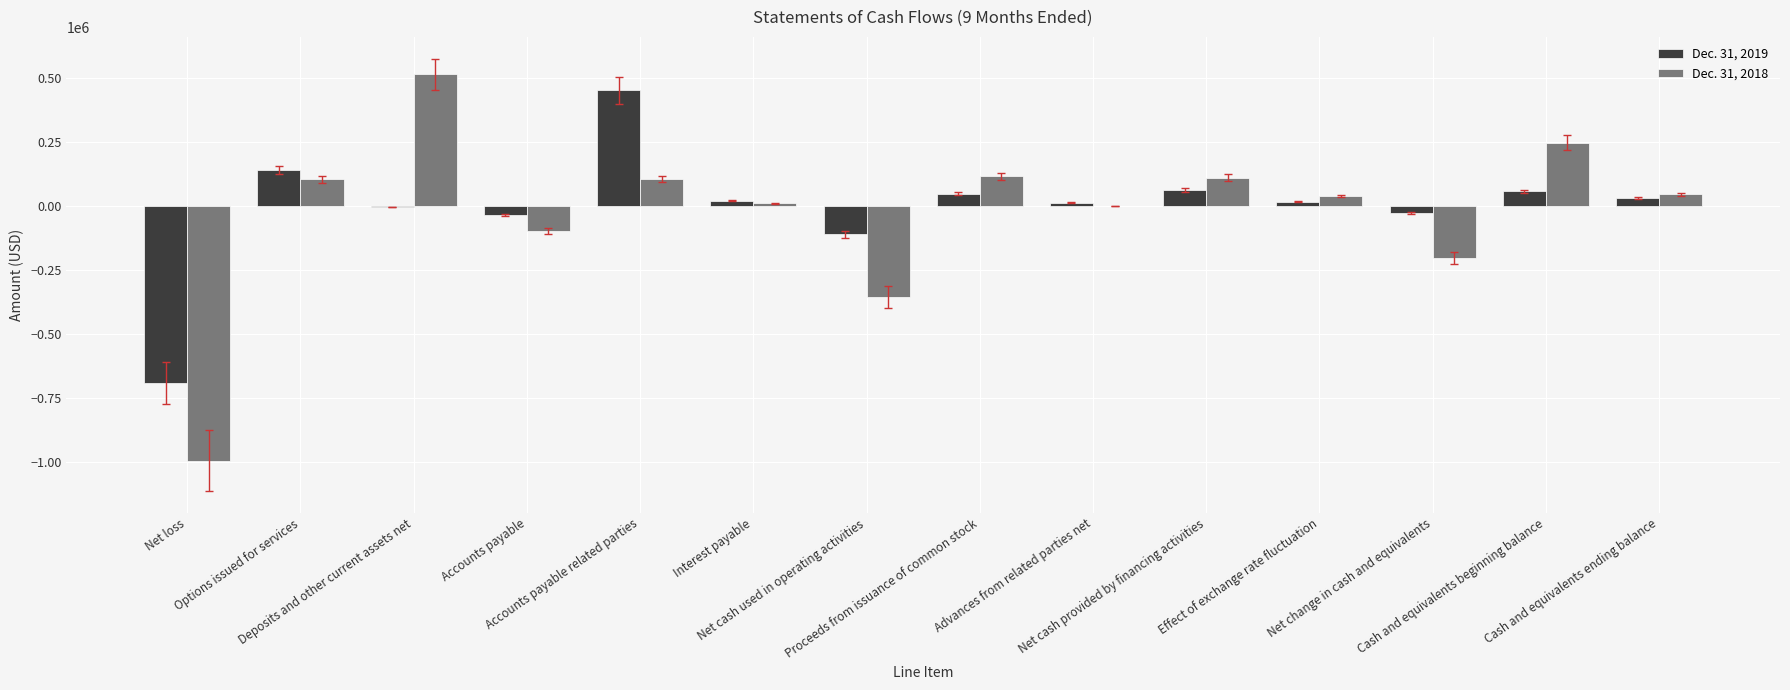

What is the sum of all Dec. 31, 2019 values?

-8326